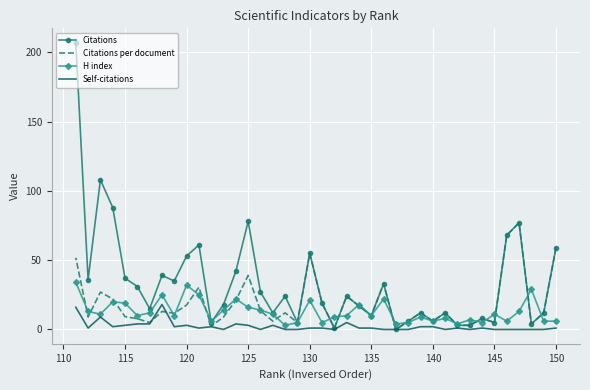

How many positive values does the Citations per document series have?

39